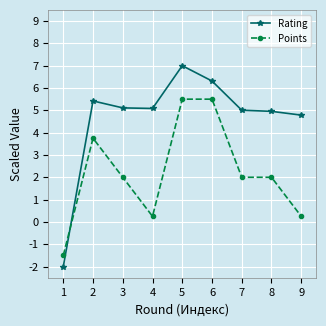

List the series in order of their overall mean, highest first.

Rating, Points